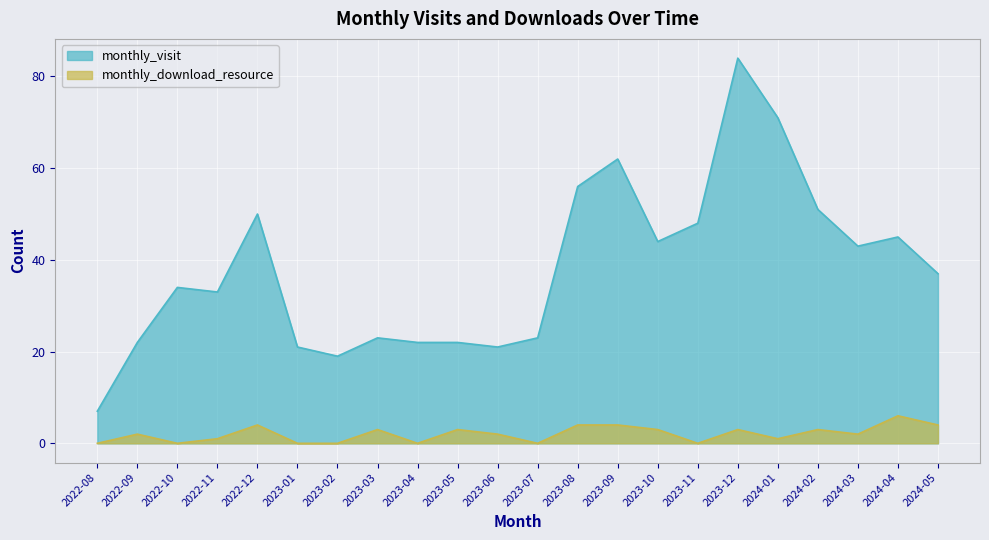

Reading left to right, extract all data points from this chart.

monthly_visit: 2022-08=7	2022-09=22	2022-10=34	2022-11=33	2022-12=50	2023-01=21	2023-02=19	2023-03=23	2023-04=22	2023-05=22	2023-06=21	2023-07=23	2023-08=56	2023-09=62	2023-10=44	2023-11=48	2023-12=84	2024-01=71	2024-02=51	2024-03=43	2024-04=45	2024-05=37
monthly_download_resource: 2022-08=0	2022-09=2	2022-10=0	2022-11=1	2022-12=4	2023-01=0	2023-02=0	2023-03=3	2023-04=0	2023-05=3	2023-06=2	2023-07=0	2023-08=4	2023-09=4	2023-10=3	2023-11=0	2023-12=3	2024-01=1	2024-02=3	2024-03=2	2024-04=6	2024-05=4